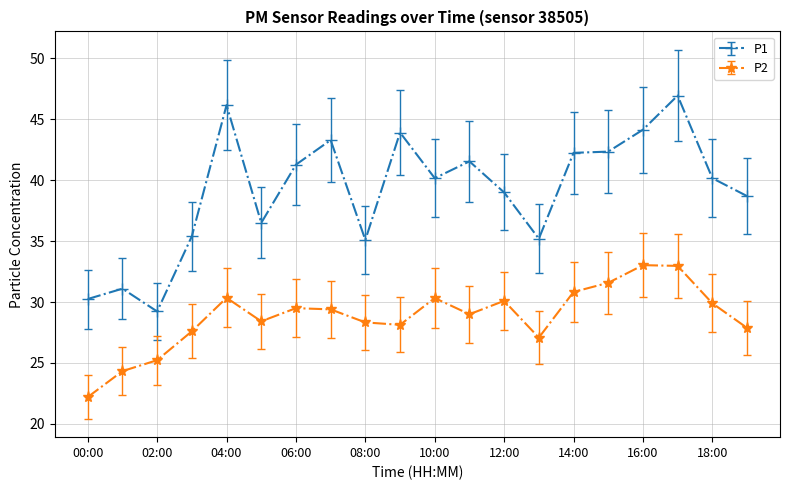

List the series in order of their peak value, lowest first.

P2, P1